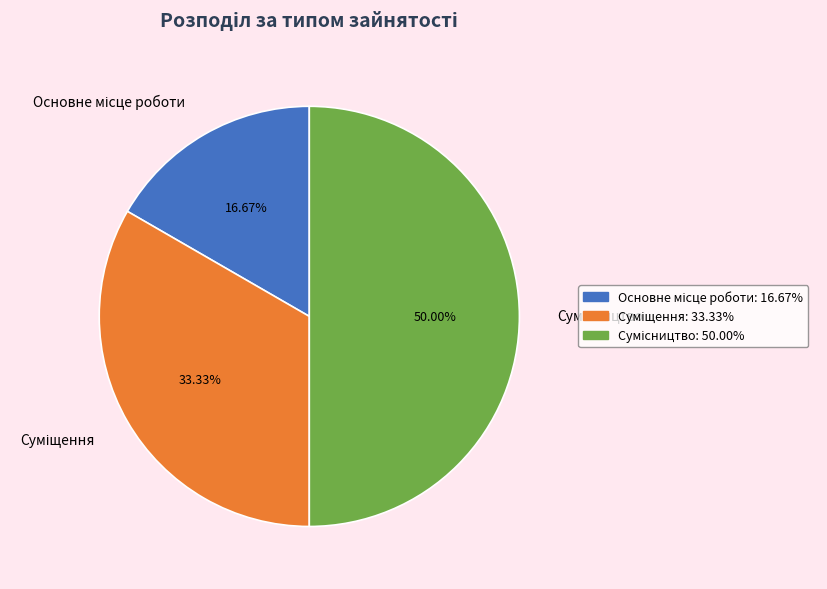

The Основне місце роботи slice represents 17% of the pie. True or false?

True